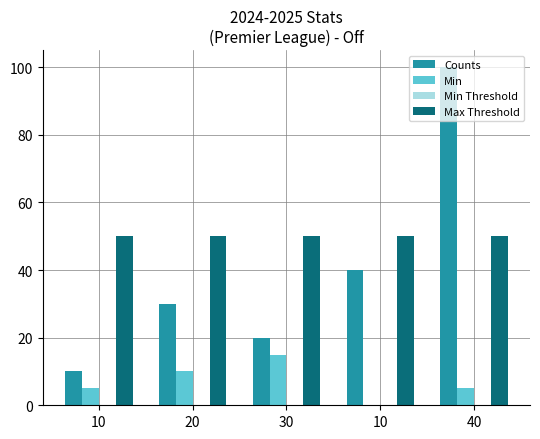

Reading right to left, transcribe all the data shown in this chart.

Counts: 40=100	10=40	30=20	20=30	10=10
Min: 40=5	10=0	30=15	20=10	10=5
Min Threshold: 40=0	10=0	30=0	20=0	10=0
Max Threshold: 40=50	10=50	30=50	20=50	10=50